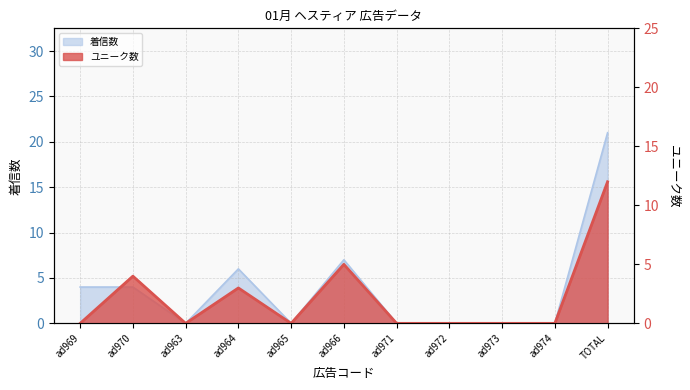

How many data points in ユニーク数 are above 0?

4